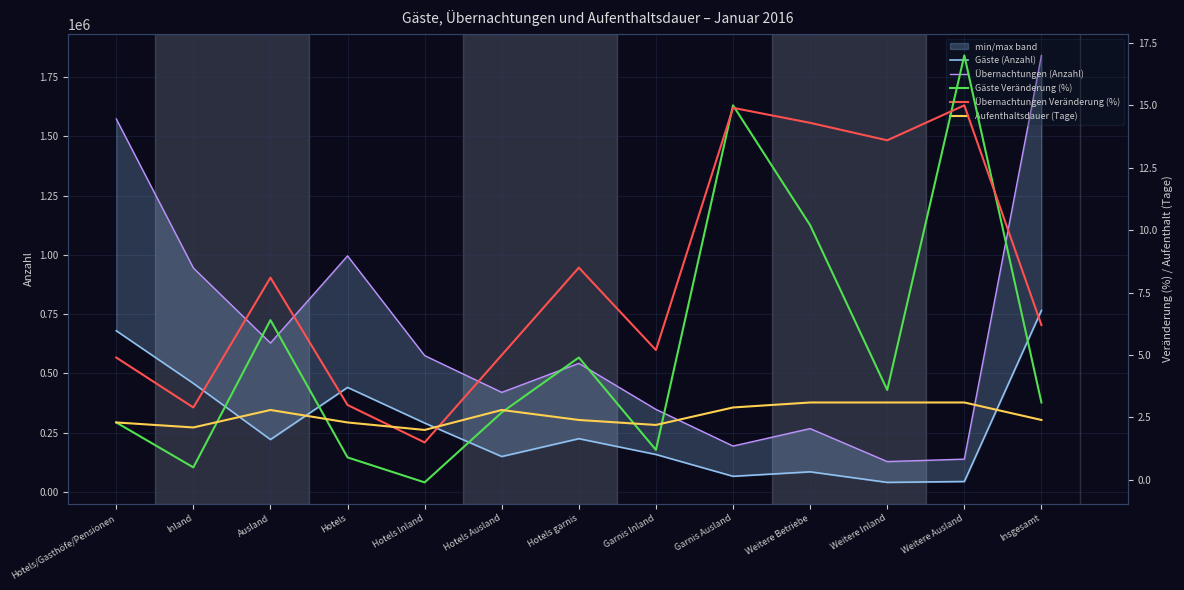

At which category does Aufenthaltsdauer (Tage) reach its first local valley?

Inland